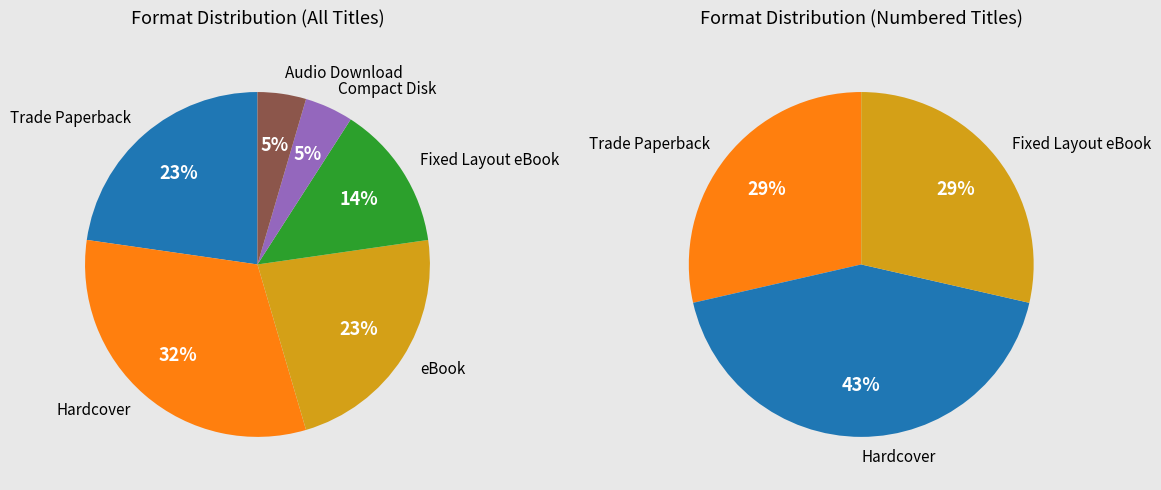

To the nearest percent, what is the average slice percentage?

17%